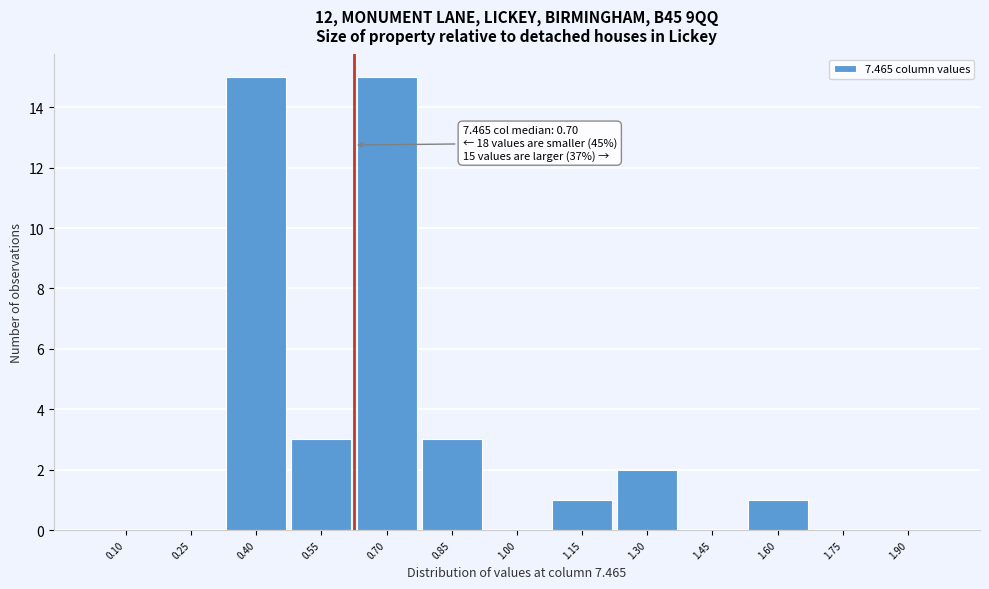

Reading left to right, extract all data points from this chart.

0.10=0	0.25=0	0.40=15	0.55=3	0.70=15	0.85=3	1.00=0	1.15=1	1.30=2	1.45=0	1.60=1	1.75=0	1.90=0